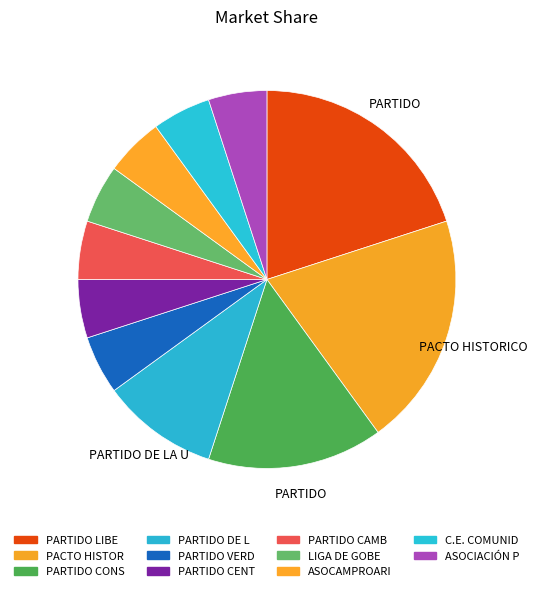

How many segments does this pie chart have?

11